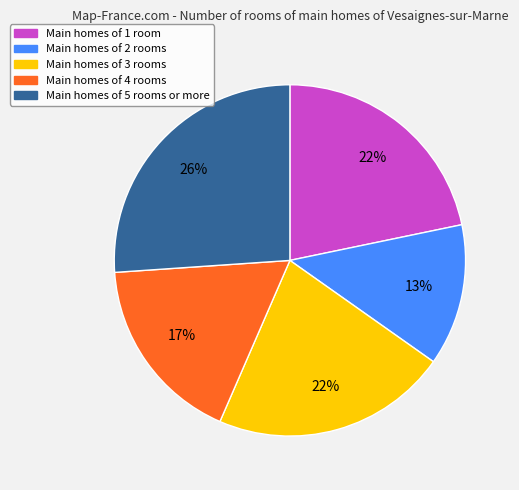

Does any single category account for the majority?

No